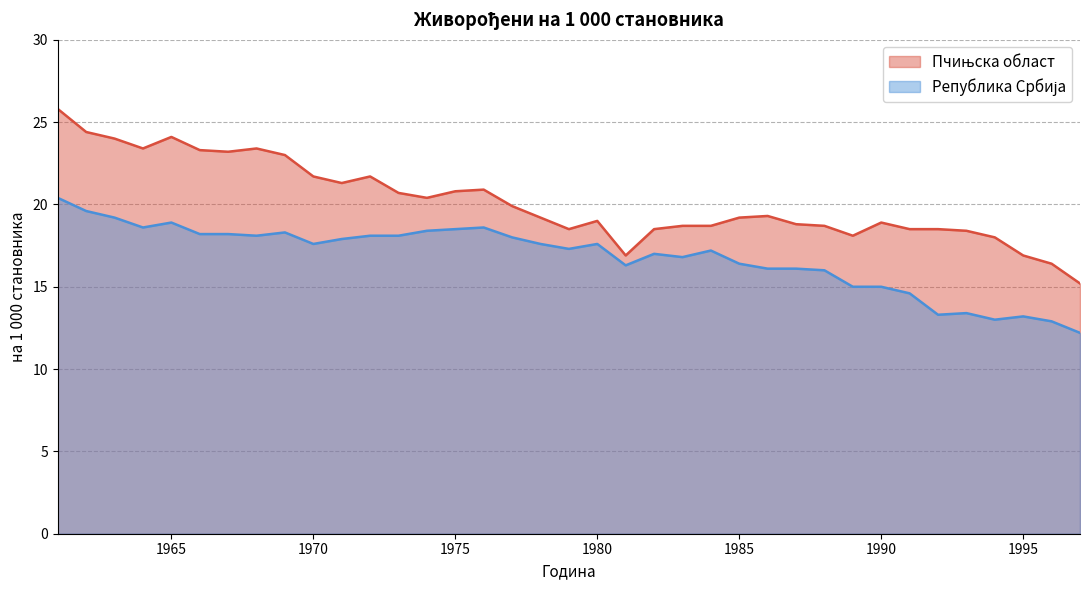

Which category has the highest value in the Пчињска област series?

1961